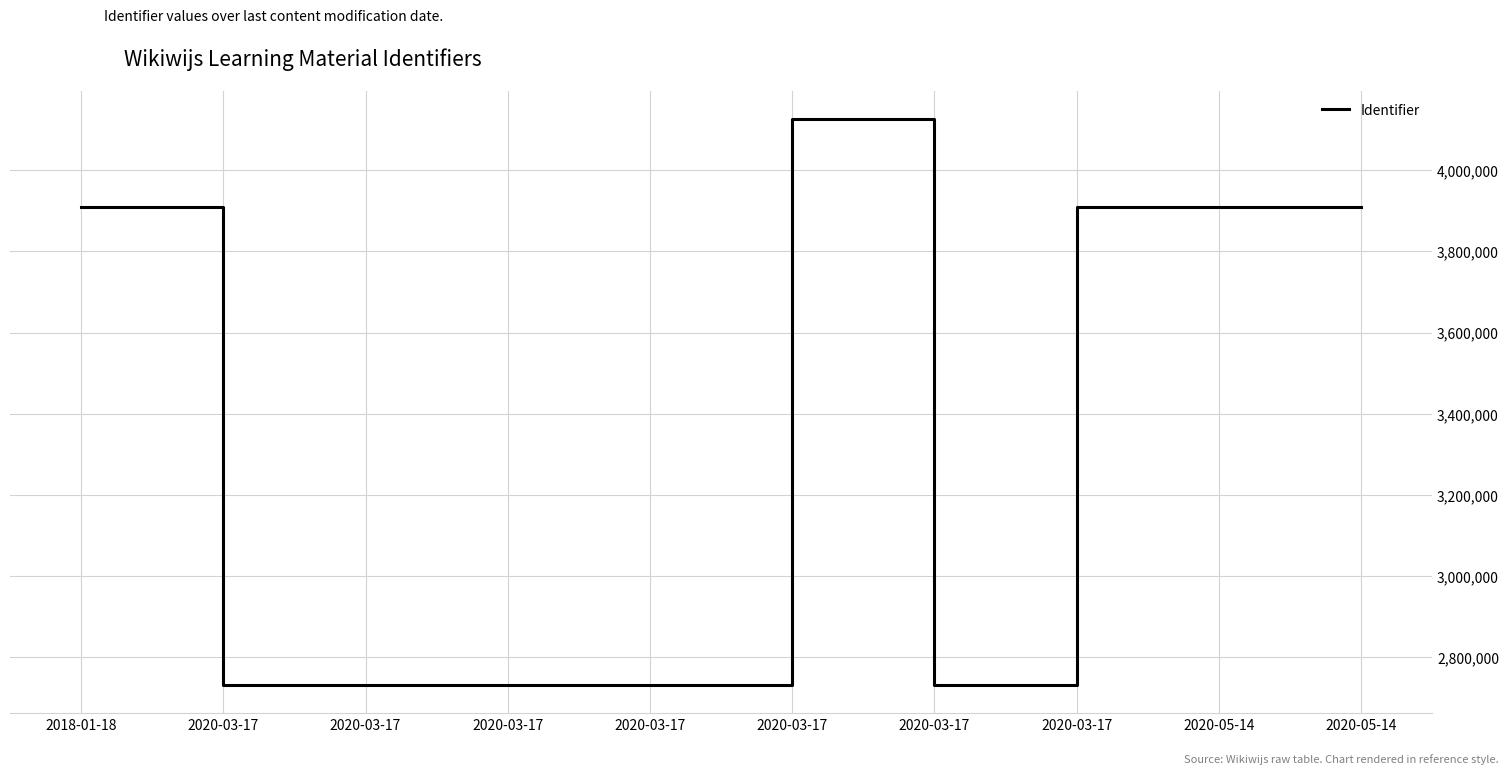

What is the approximate value at 2020-03-17, to the nearest 100?

2731400